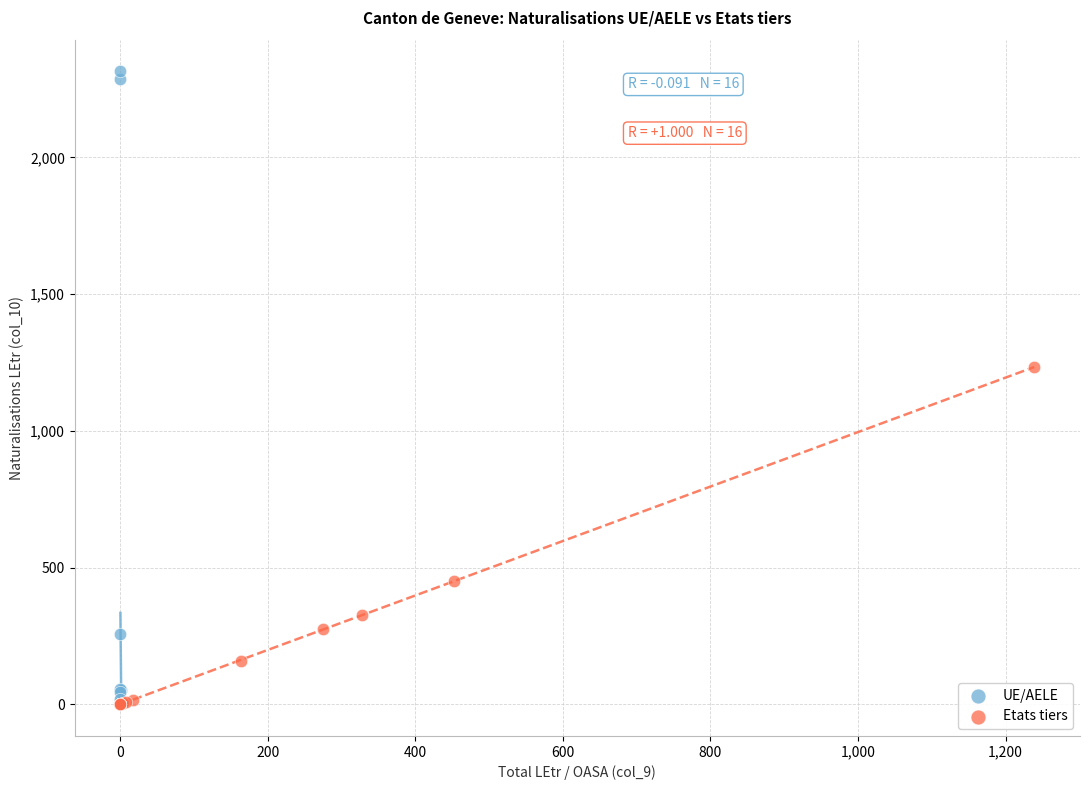

Which series contains the highest Y value?

UE/AELE